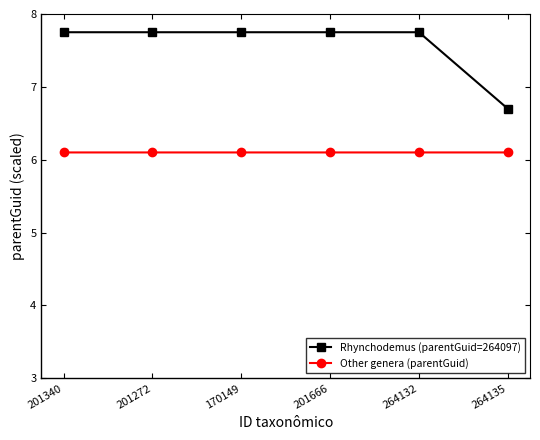

Is this an area chart (filled region under the line)?

No